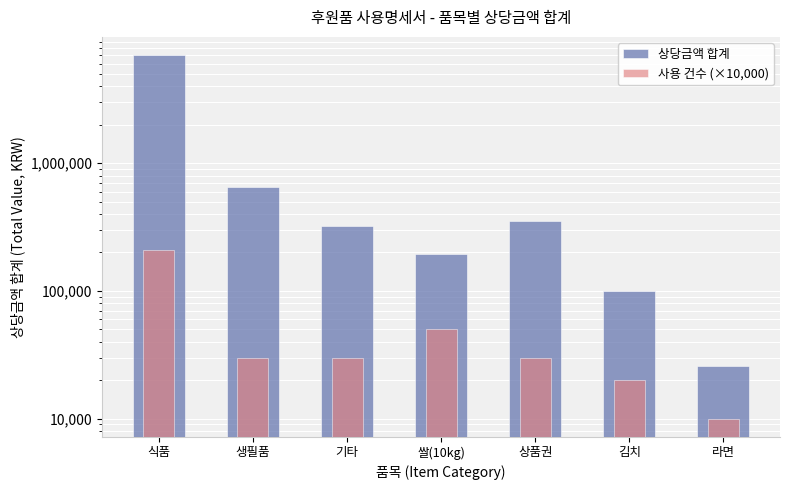

Which series has the widest spread of values?

상당금액 합계